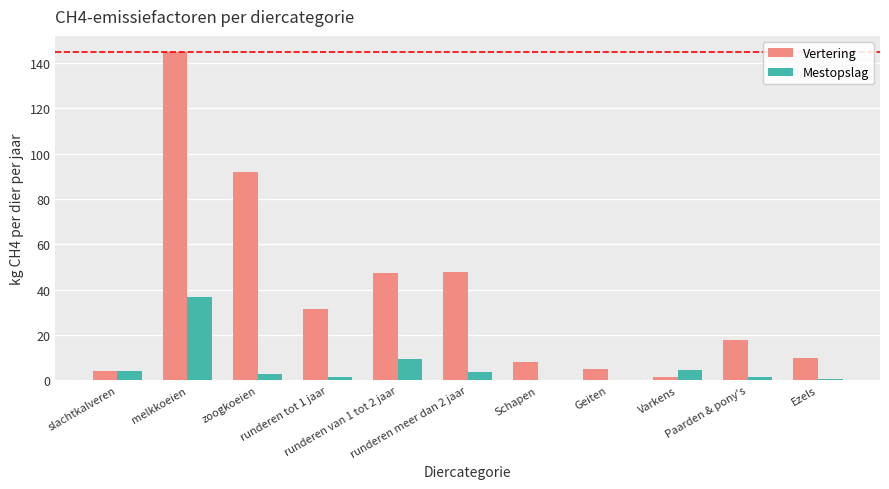

What is the greatest value displayed?

144.8